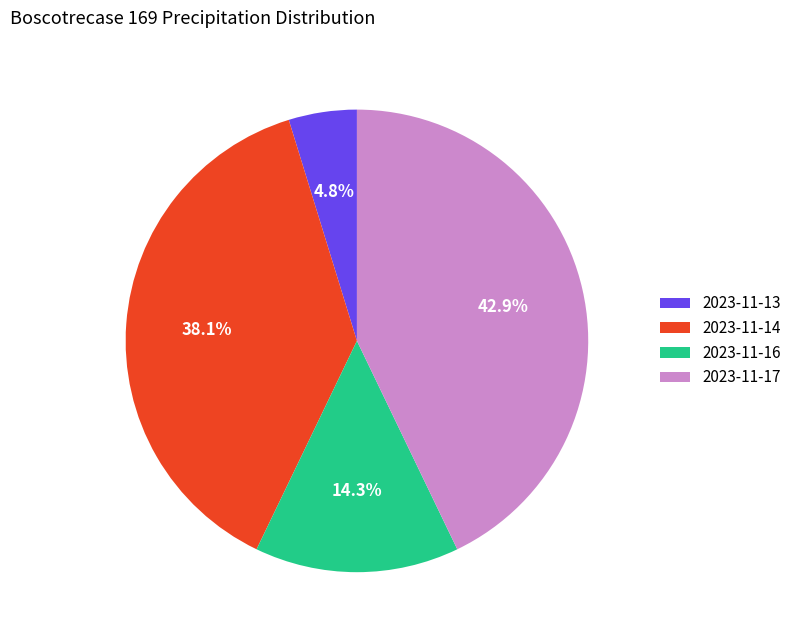

To the nearest percent, what portion does 2023-11-14 represent?

38%